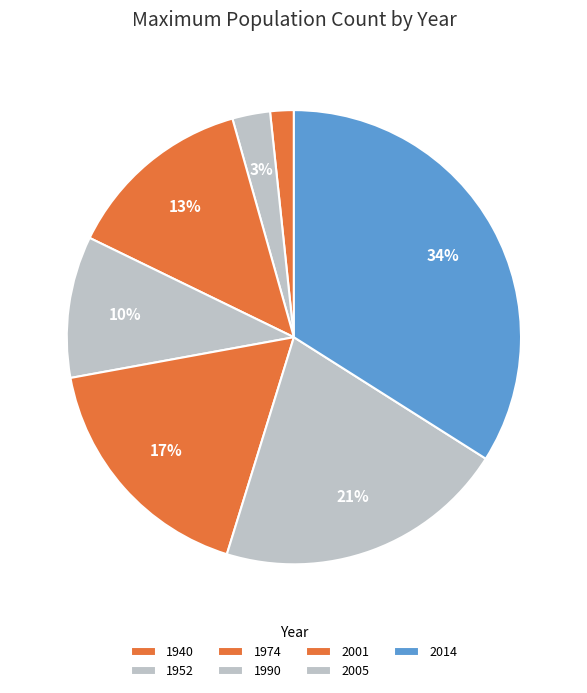

Which slice is the smallest?

1940